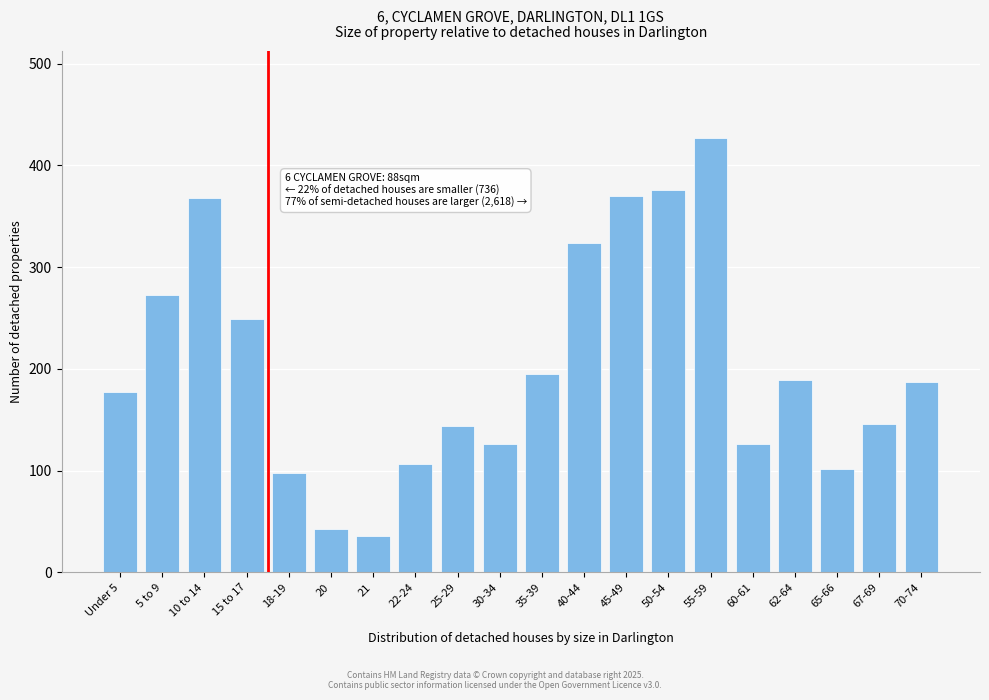

What is the greatest value displayed?

427